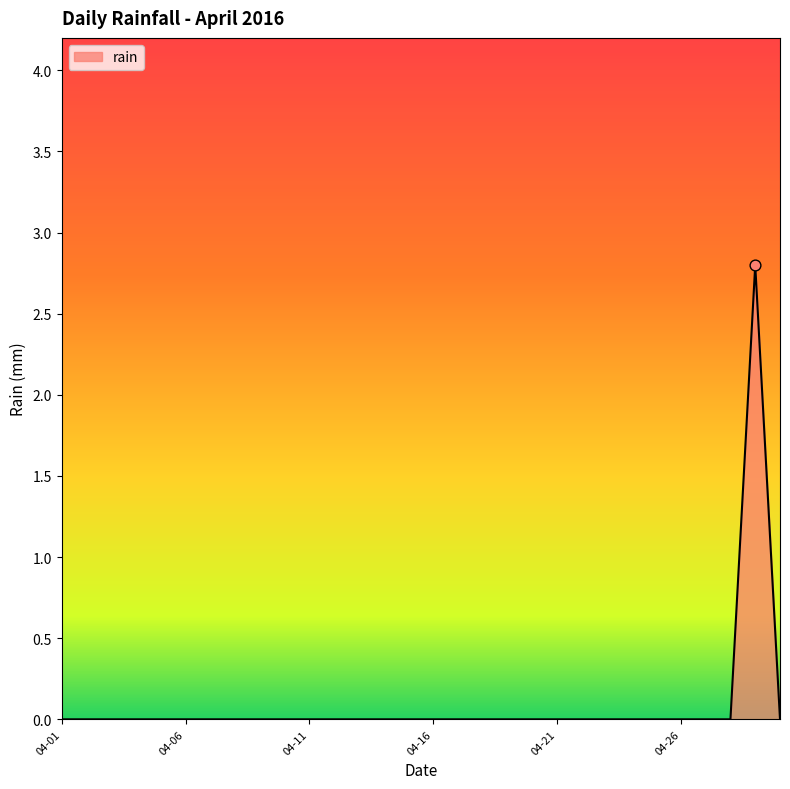

What is the difference between the maximum and minimum values?

2.8